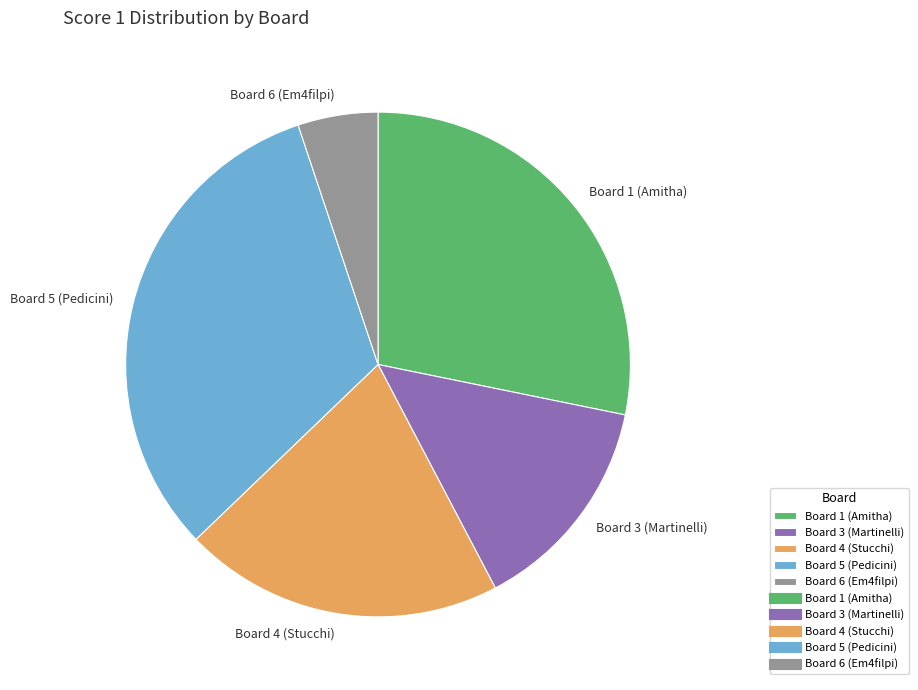

Which has a higher value, Board 3 (Martinelli) or Board 6 (Em4filpi)?

Board 3 (Martinelli)